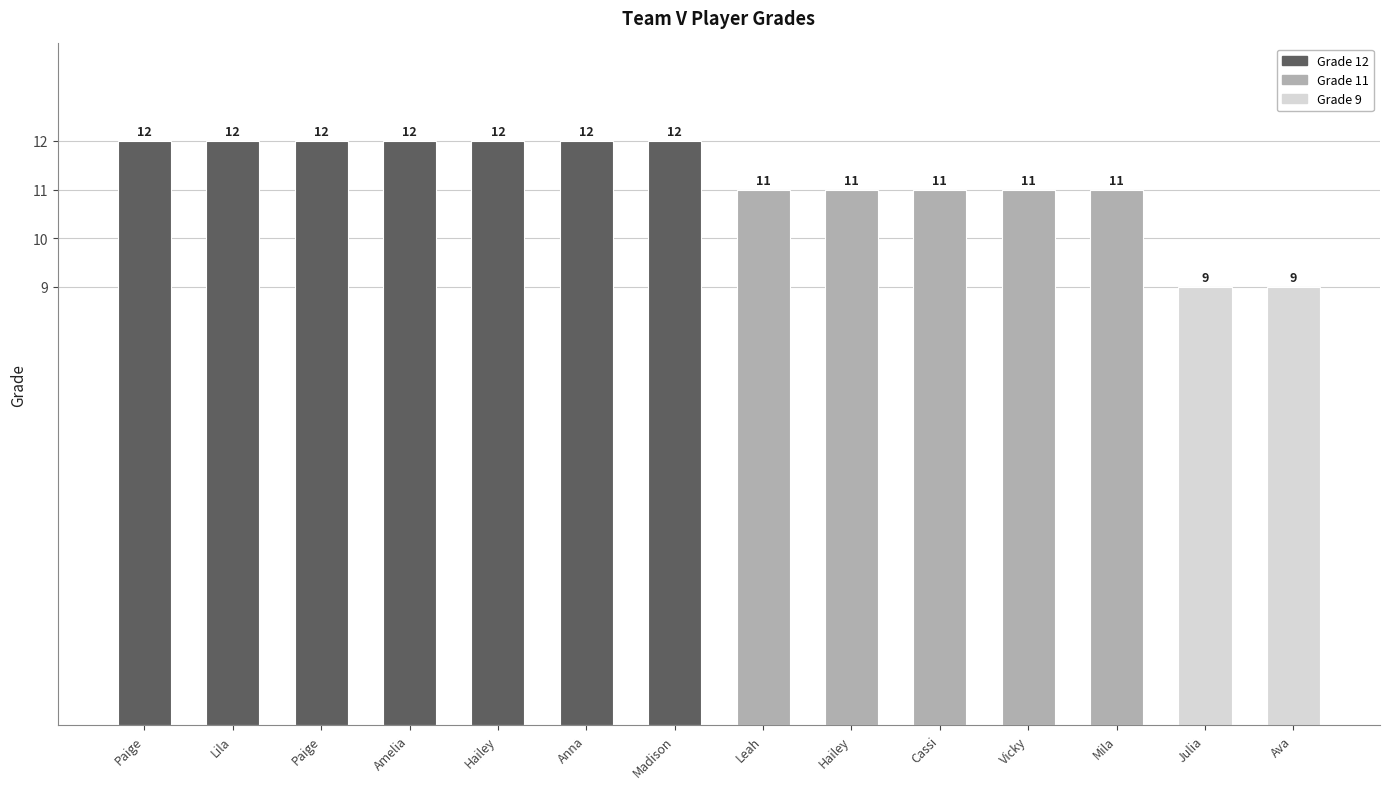

What is the difference between the values at Cassi and Hailey?

1